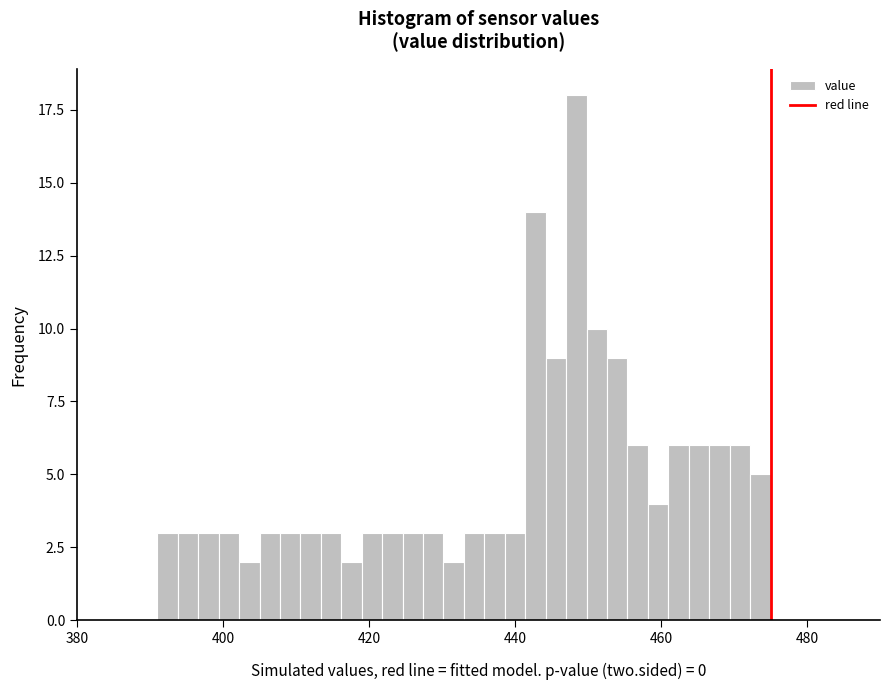

Around what value on the x-axis is the tallest bar? Give the approximate position of its centre, as read against the axis.

448